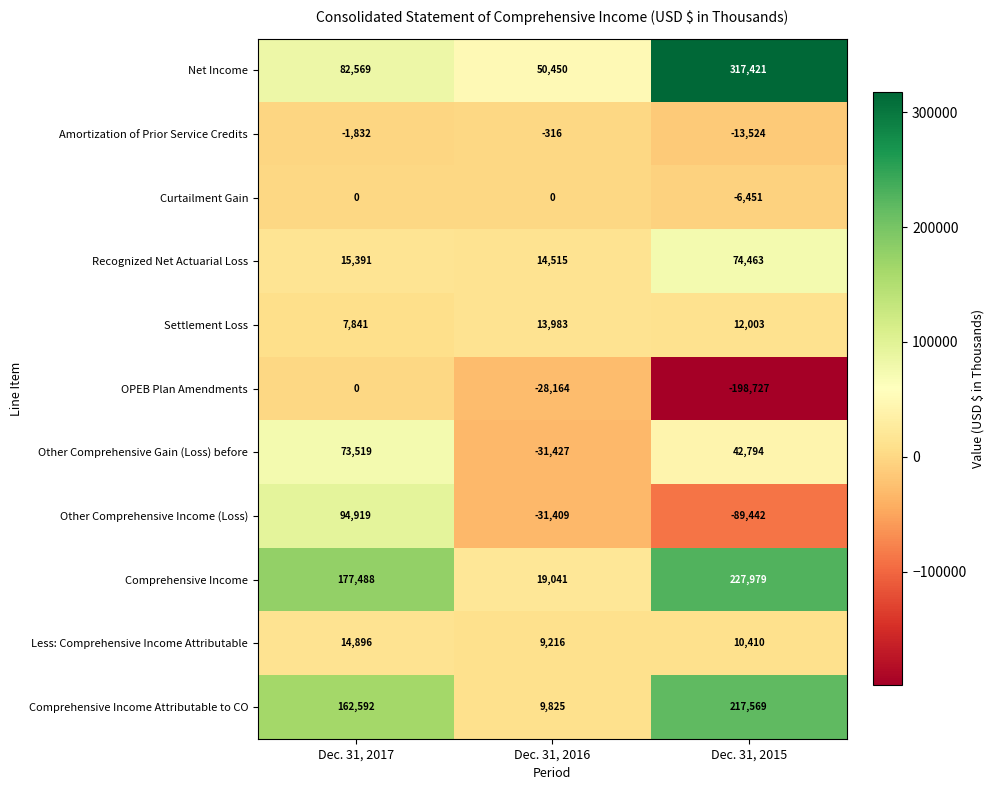

What is the average value of the Comprehensive Income Attributable to CO series?

129995